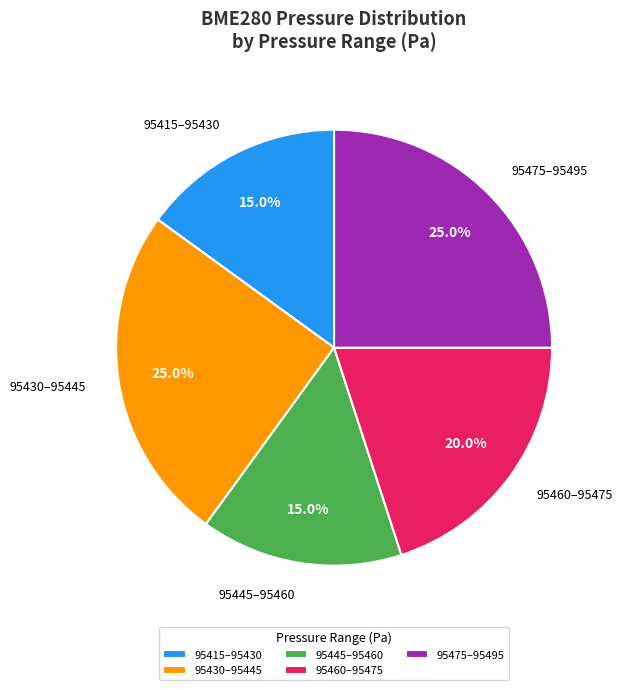

Does 95415–95430 represent more than half of the total?

No